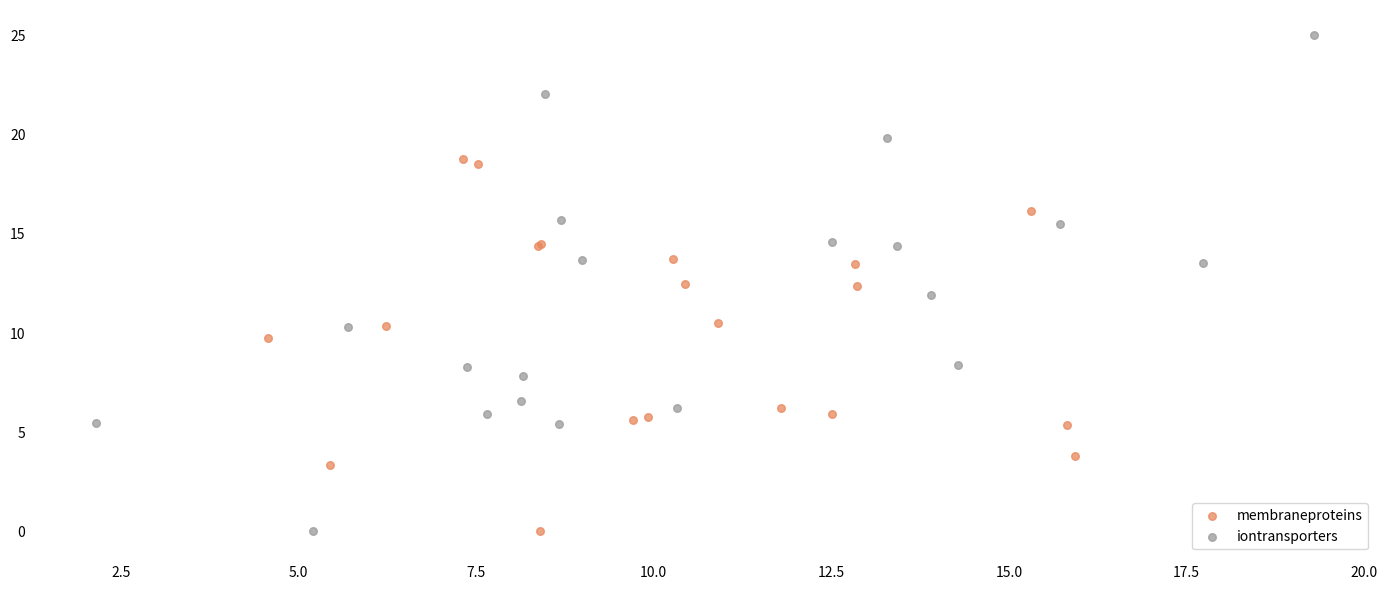

What are all the series names shown in the legend?

membraneproteins, iontransporters